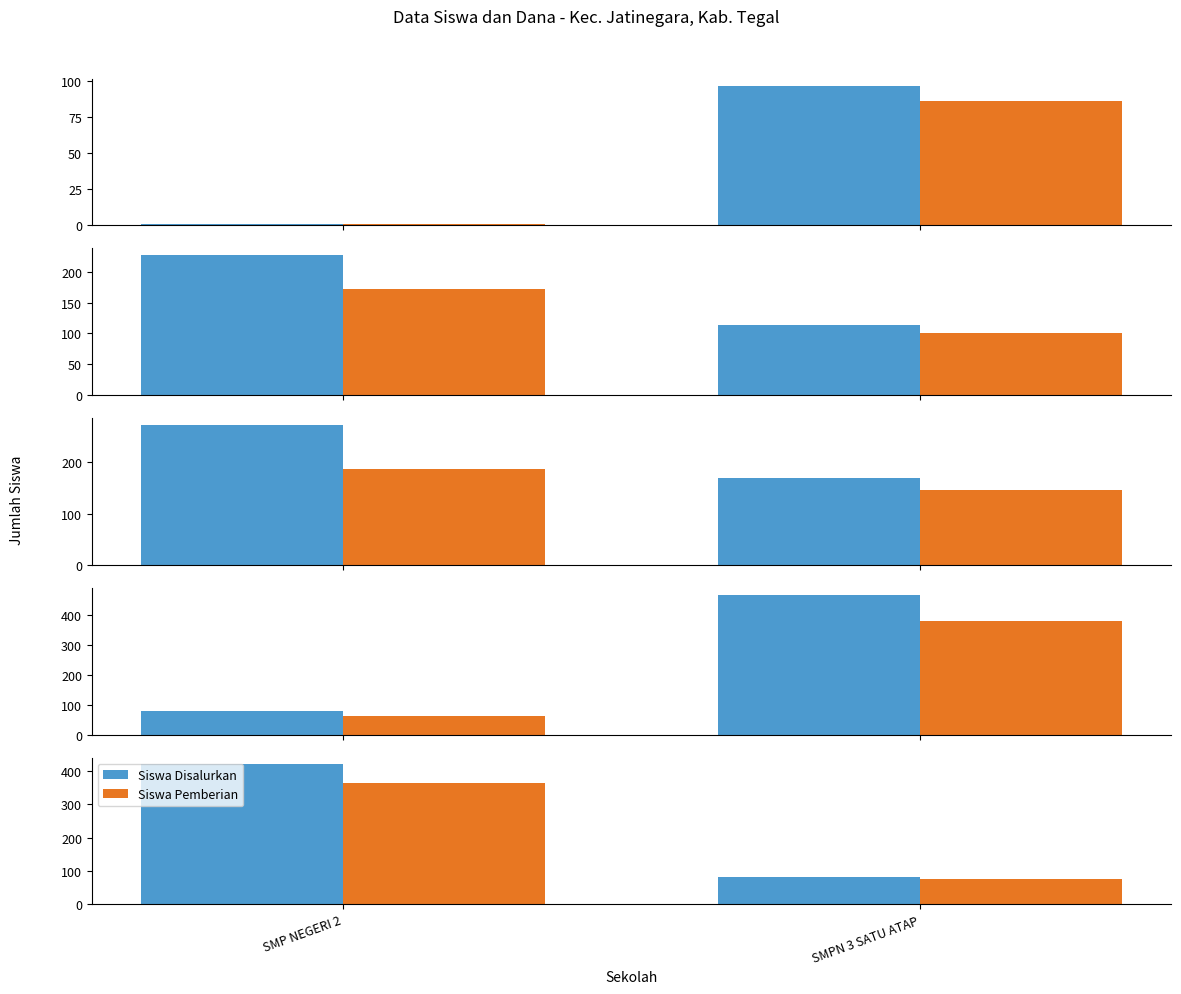

Rank the series by their maximum value, from lowest to highest.

Siswa Pemberian, Siswa Disalurkan